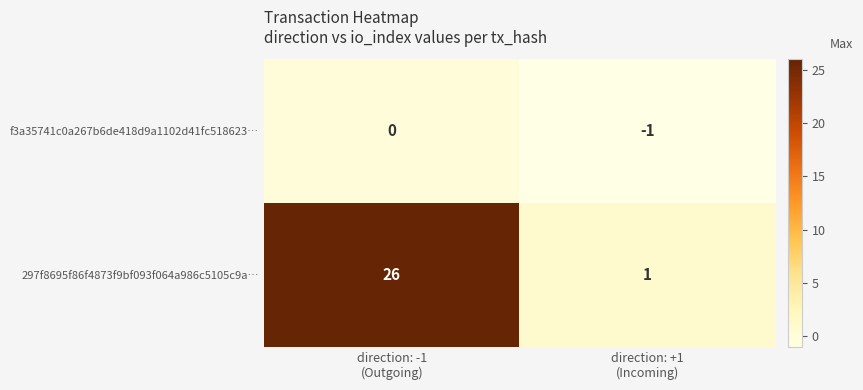

How many data points does each series have?

2